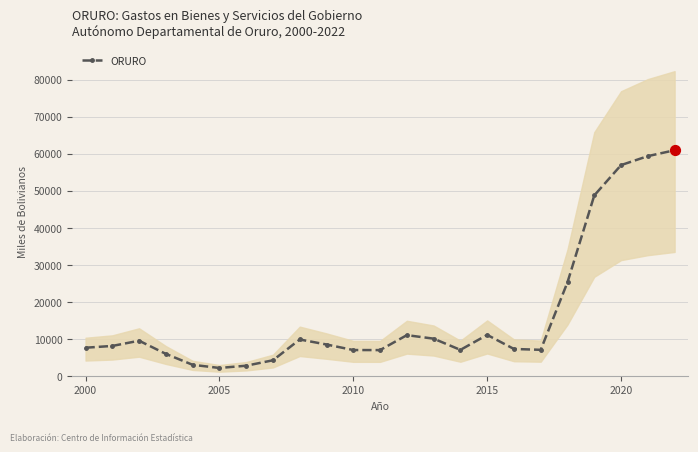

How many data points in ORURO are less than 8173?

11